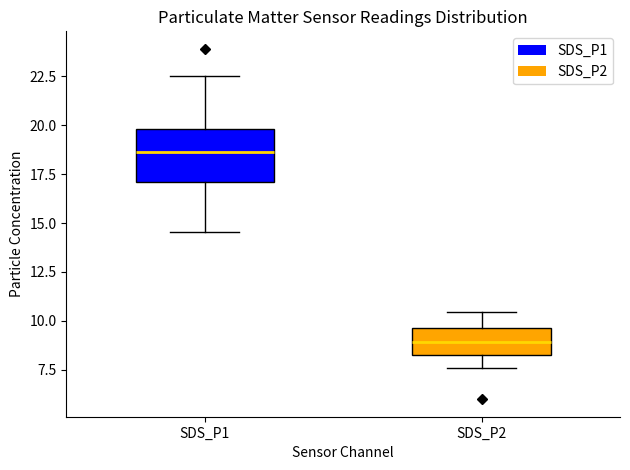

Comparing the boxes themselves (not the whiskers), which one is the tallest?

SDS_P1